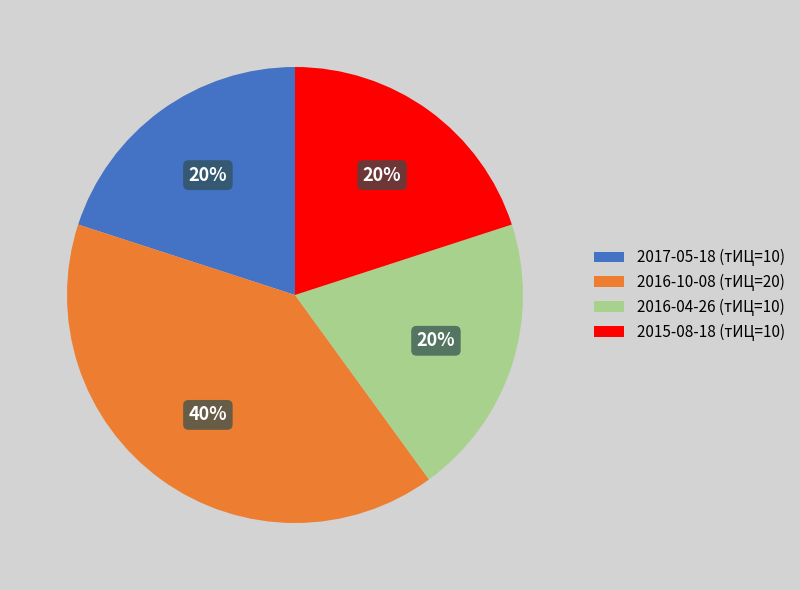

The 2015-08-18 (тИЦ=10) slice represents 20% of the pie. True or false?

True